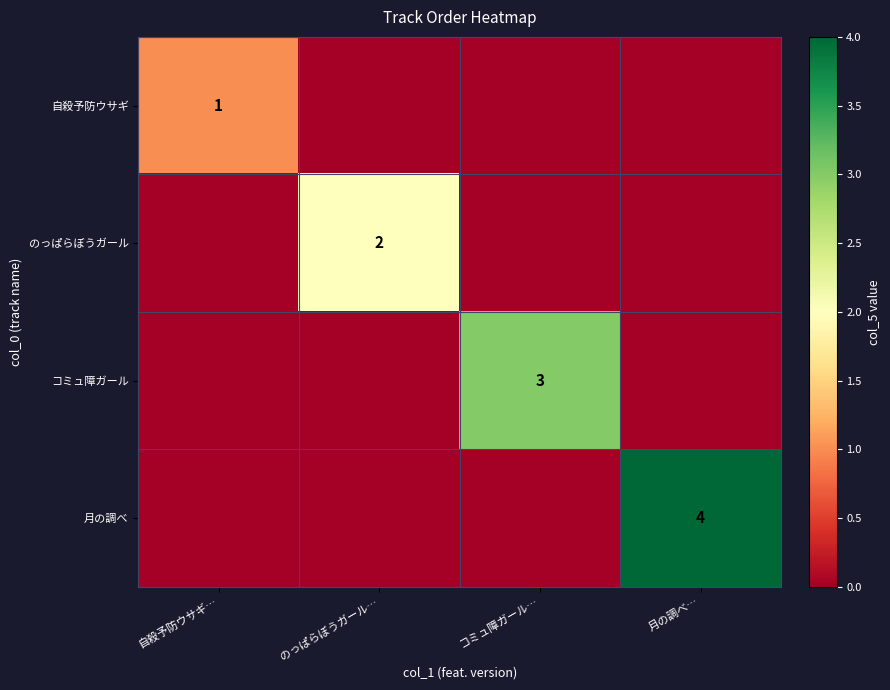

What is the total value across all series at コミュ障ガール…?

3